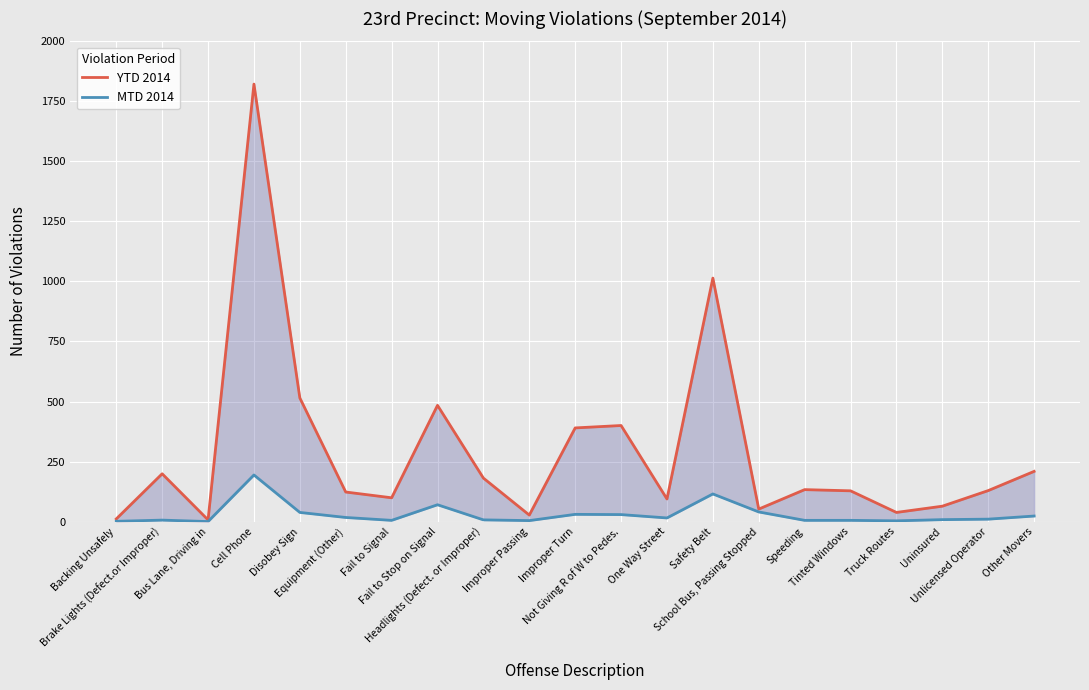

Which series has the largest range (max minus min)?

YTD 2014